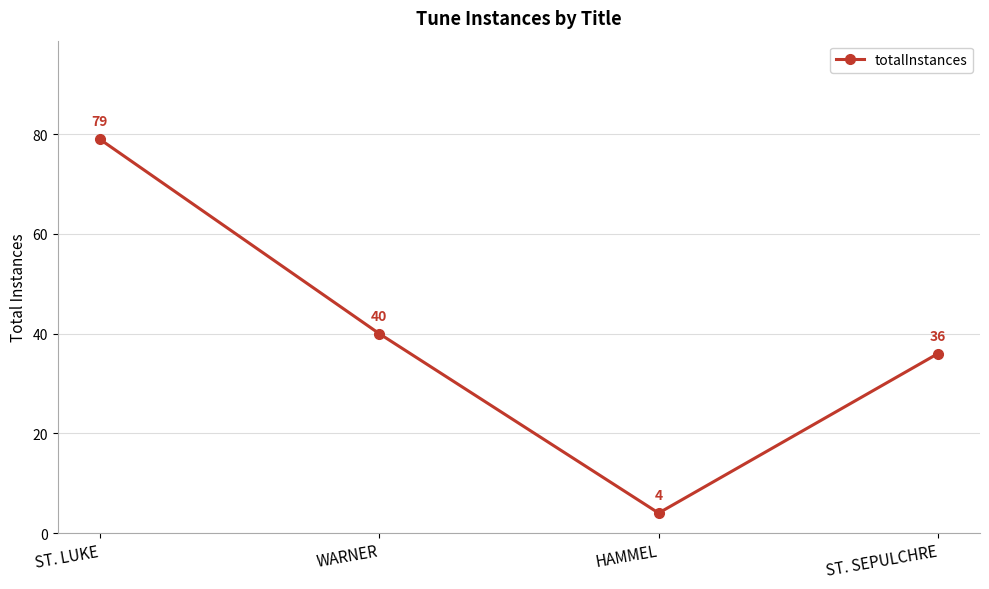

At which label is the value closest to 41?

WARNER